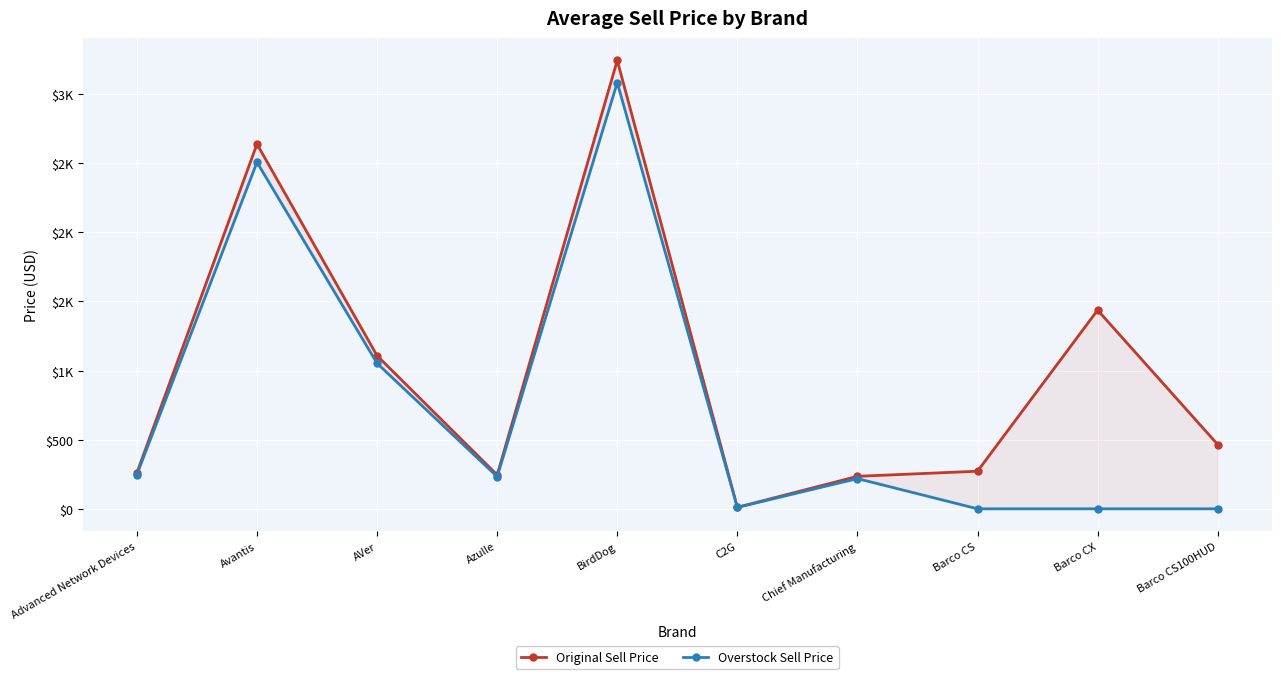

Reading right to left, transcribe all the data shown in this chart.

Original Sell Price: Barco CS100HUD=465.0	Barco CX=1437.5	Barco CS=272.0	Chief Manufacturing=235.1	C2G=10.8	BirdDog=3244.6	Azulle=245.0	AVer=1108.0	Avantis=2639.2	Advanced Network Devices=261.1
Overstock Sell Price: Barco CS100HUD=0.0	Barco CX=0.0	Barco CS=0.0	Chief Manufacturing=218.5	C2G=10.2	BirdDog=3083.4	Azulle=232.8	AVer=1052.6	Avantis=2507.2	Advanced Network Devices=248.2